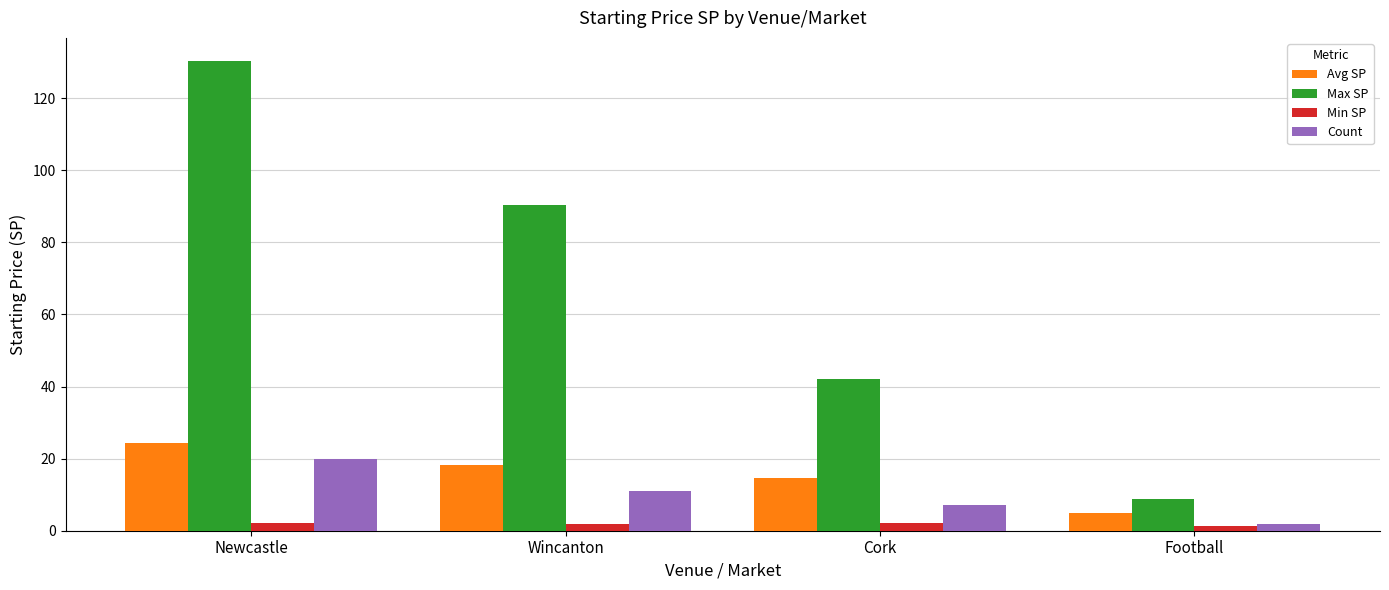

Which series has the widest spread of values?

Max SP